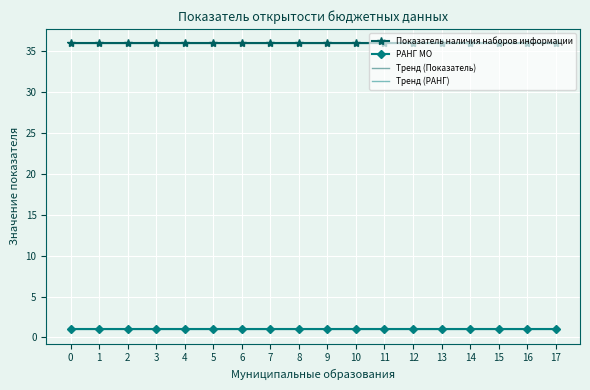

What is the approximate value of Показатель наличия наборов информации at 10?

36.0